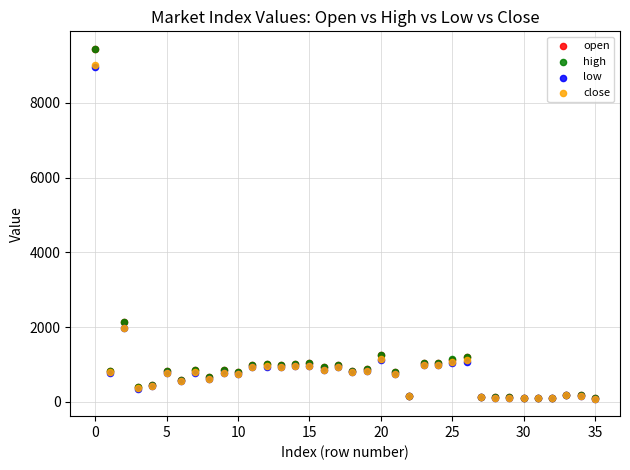

What are all the series names shown in the legend?

open, high, low, close